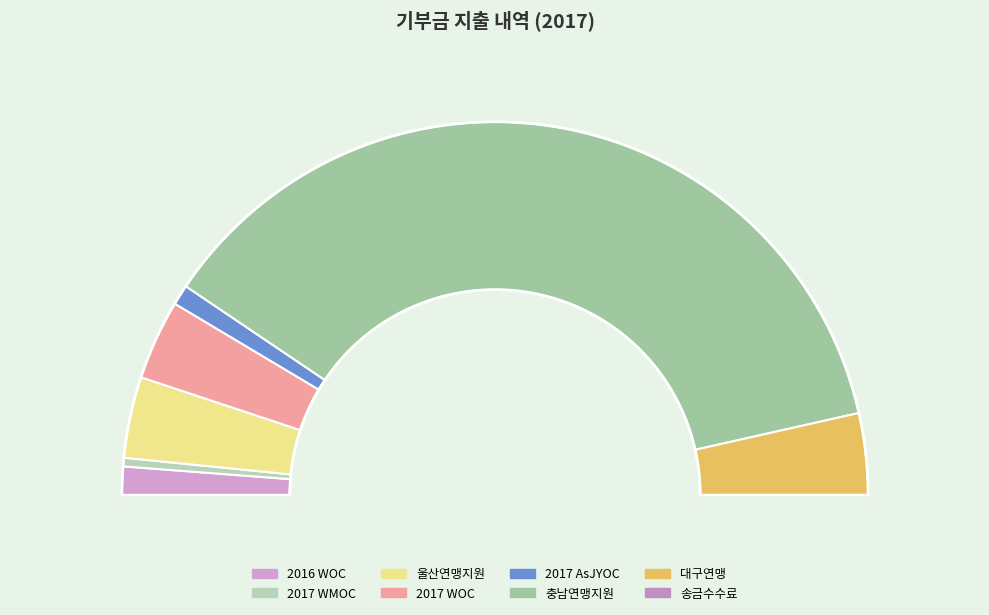

Is the sum of 울산연맹지원 and 대구연맹 greater than half?

No